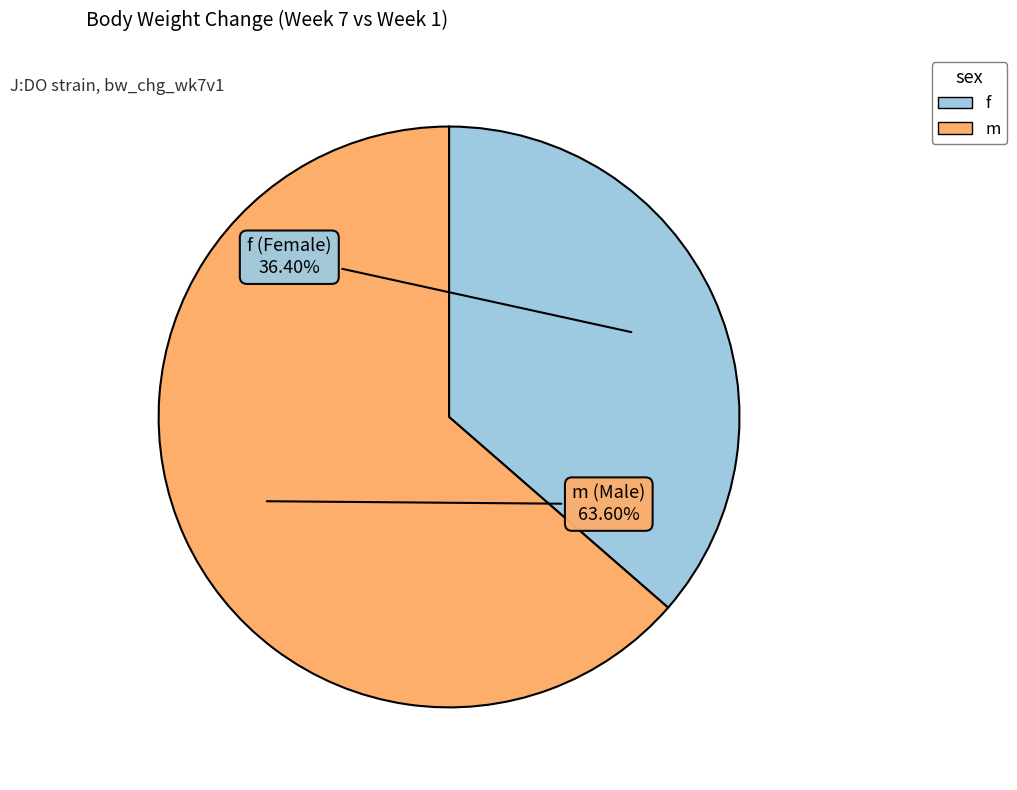

Is f the majority of the pie?

No